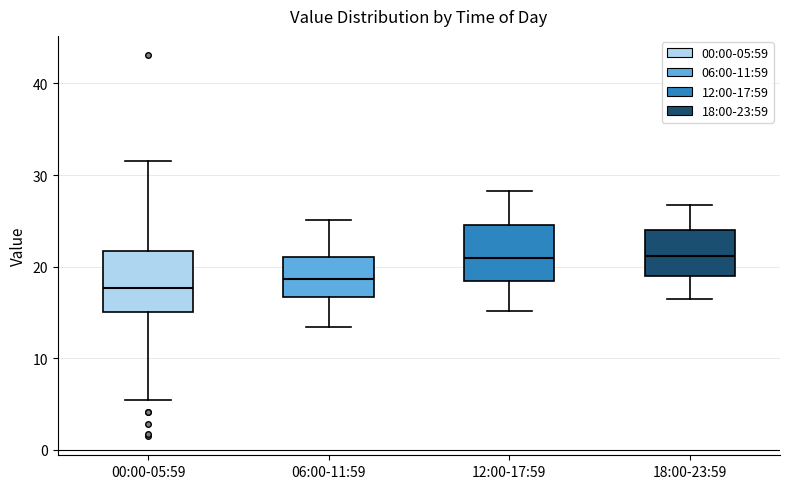

Where is the upper edge of the box for 06:00-11:59 on the y-axis? The values are not printed on the chart, so give them approximately, as read against the axis.

21